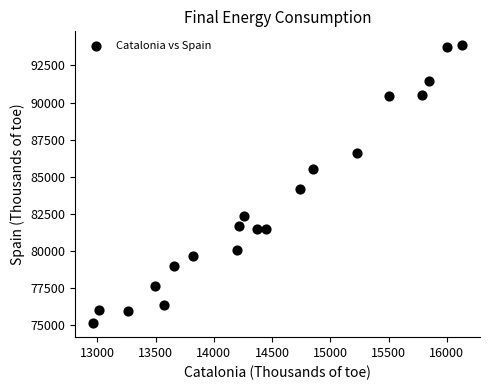

What is the range of Y values (max minus min)?

18723